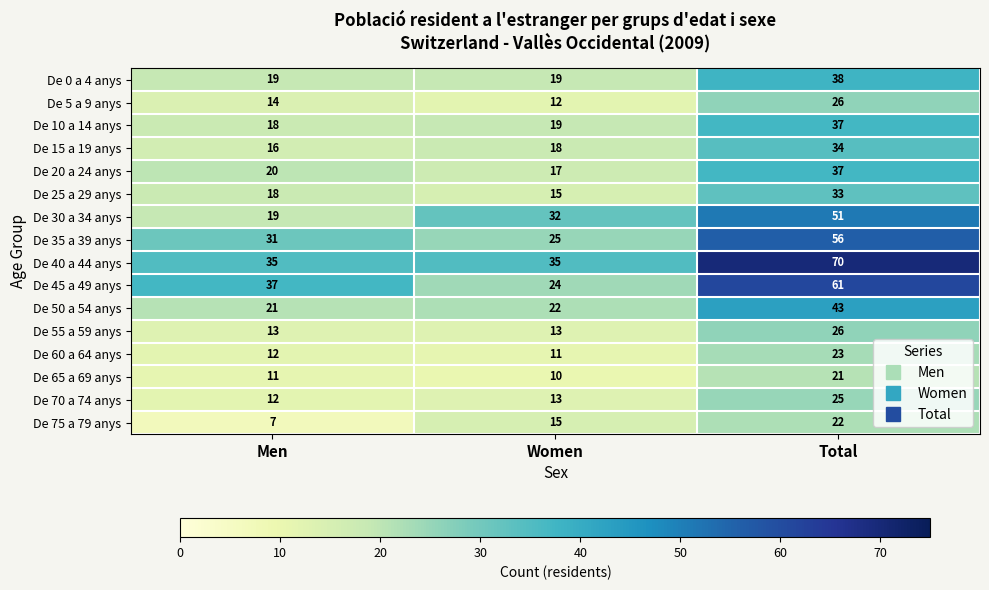

What is the difference between the second highest and minimum values in the De 75 a 79 anys series?

8